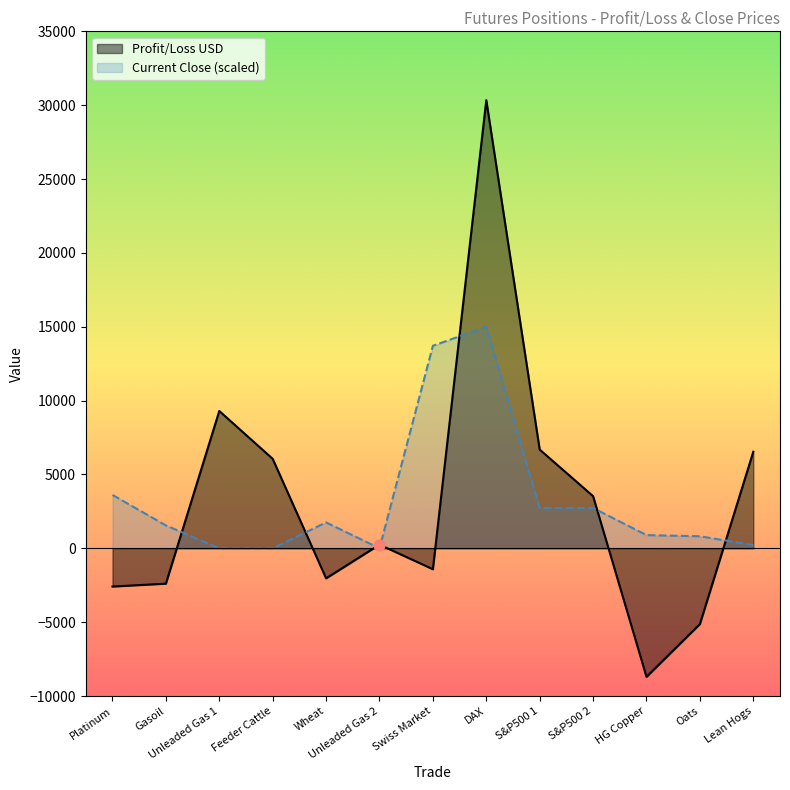

Which series has the largest total across all categories?

Current Close